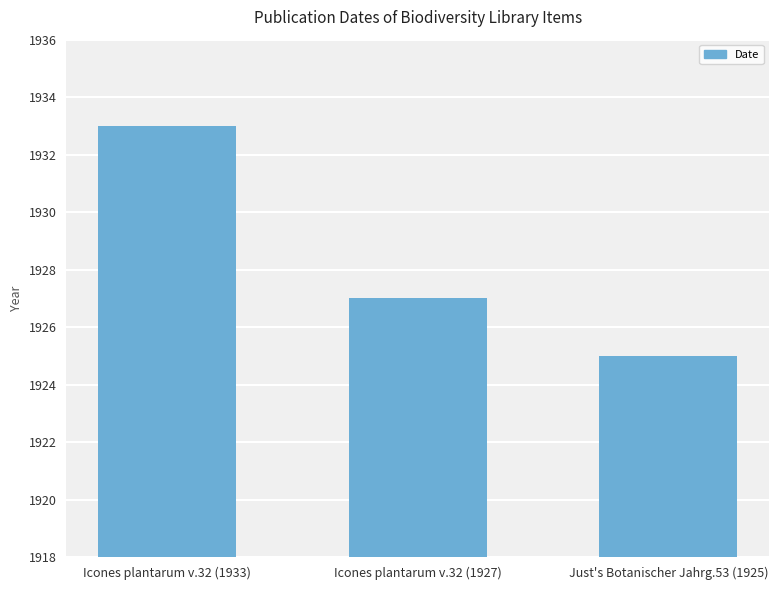

Is it true that the value at Icones plantarum v.32 (1933) is 2778?

False